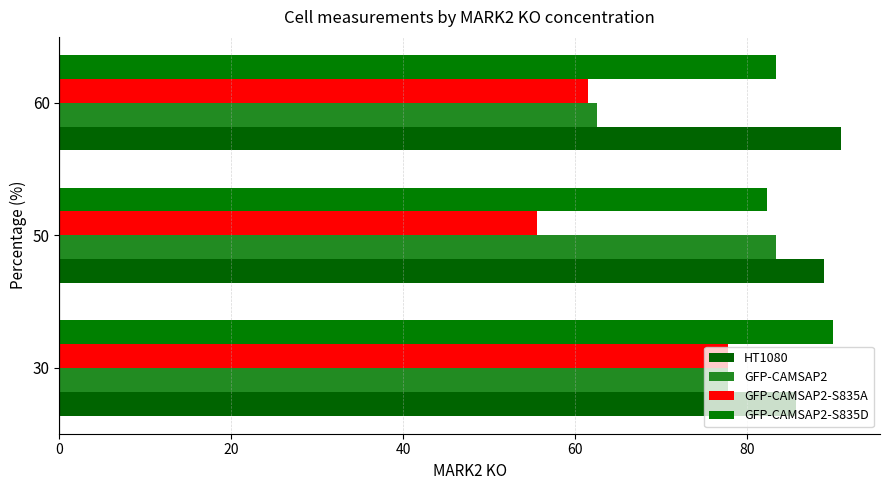

Count the number of categories in the chart.

3